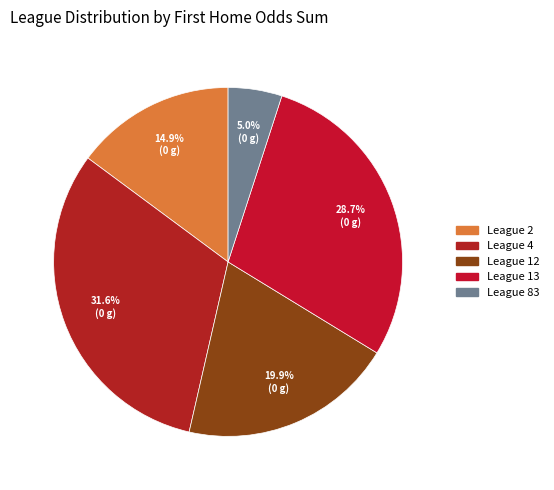

Is there any slice that represents more than half of the pie?

No